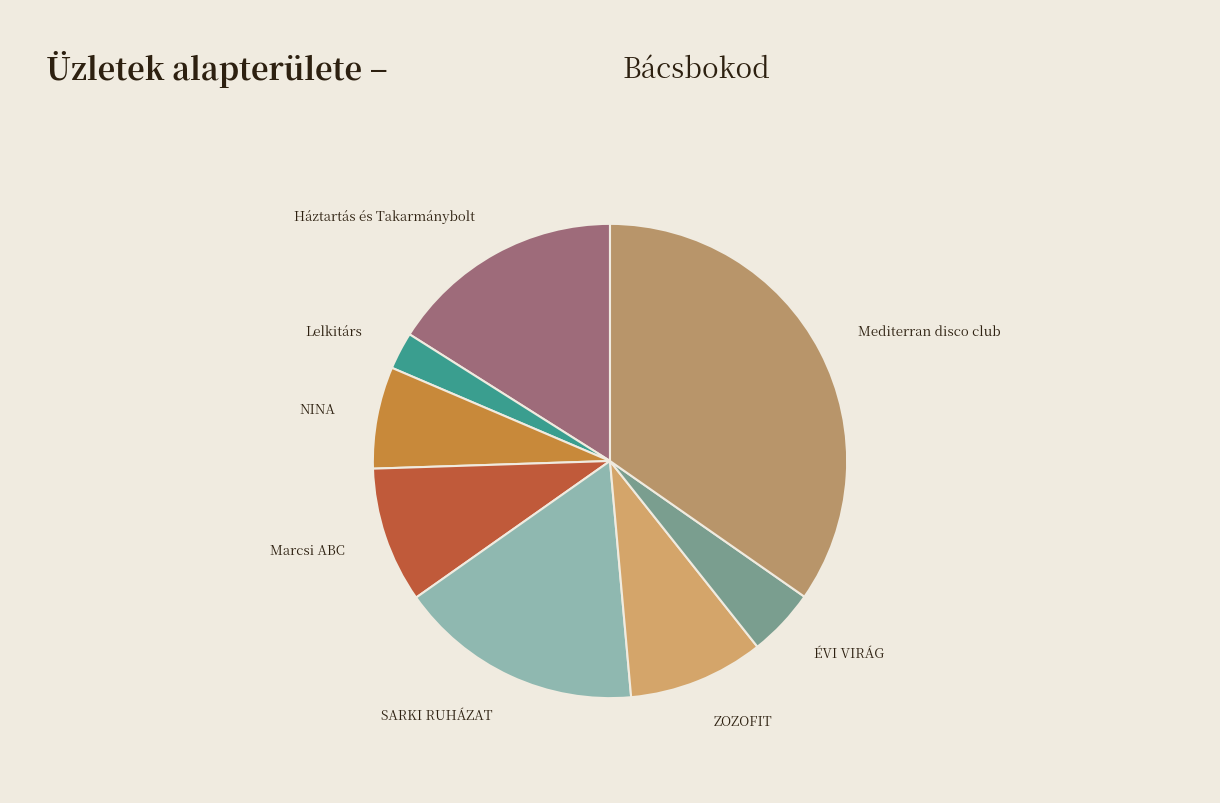

Is it true that Mediterran disco club is 35% of the pie?

True